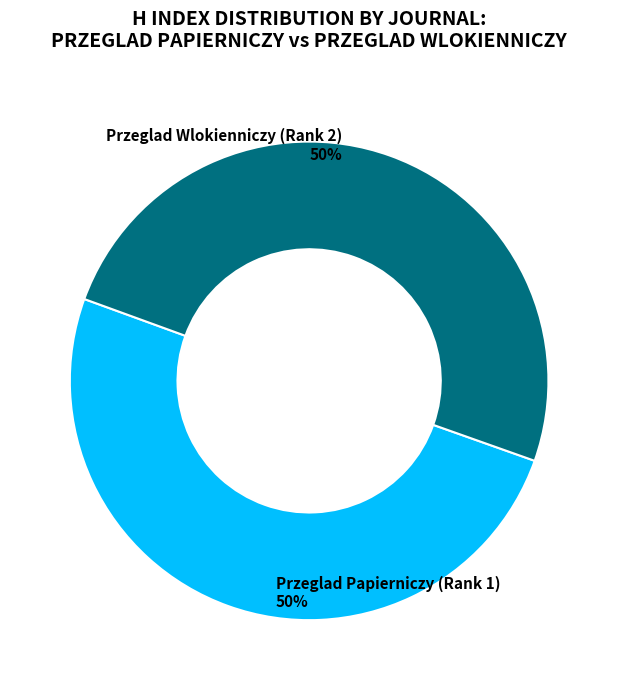

Approximately how many times larger is the value at Przeglad Wlokienniczy (Rank 2) compared to Przeglad Papierniczy (Rank 1)?

1.0